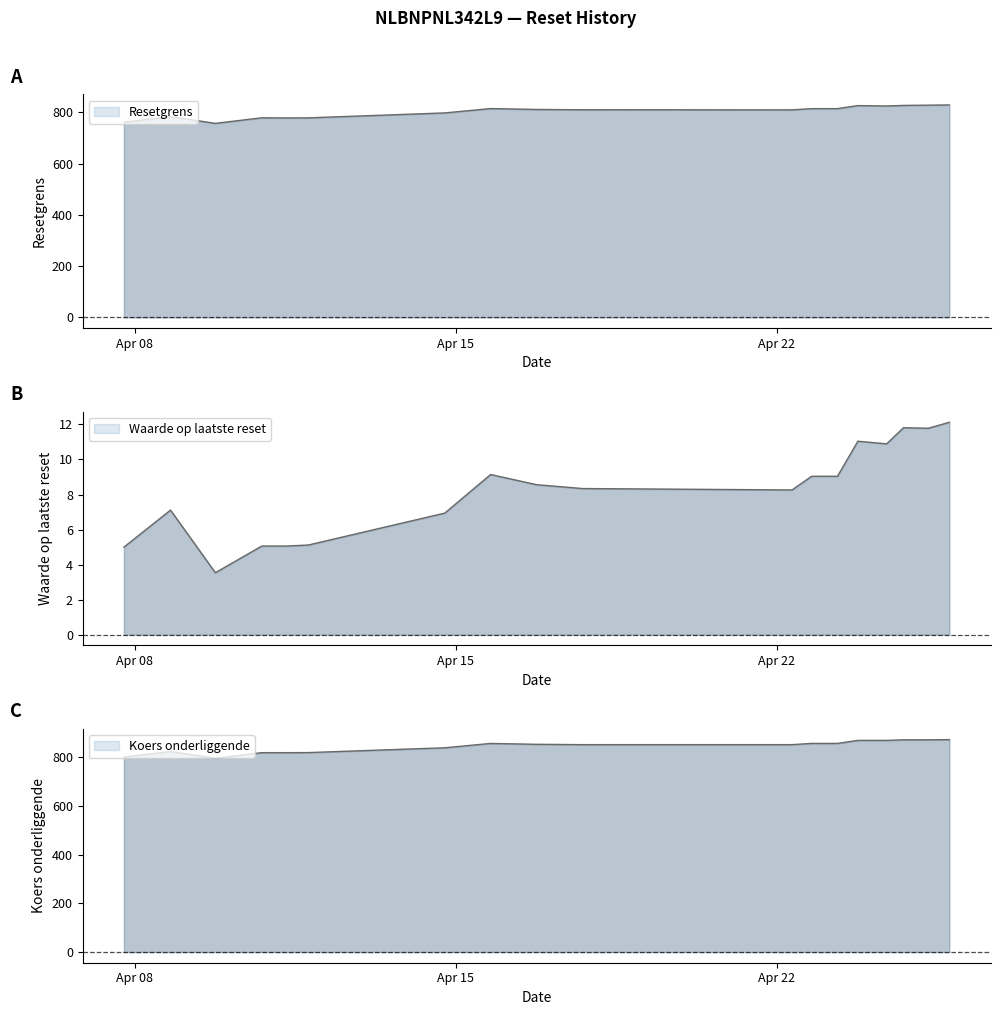

What is the sum of the Waarde op laatste reset values at 2025-04-24 18:21:11 and 2025-04-23 18:28:37?

22.9